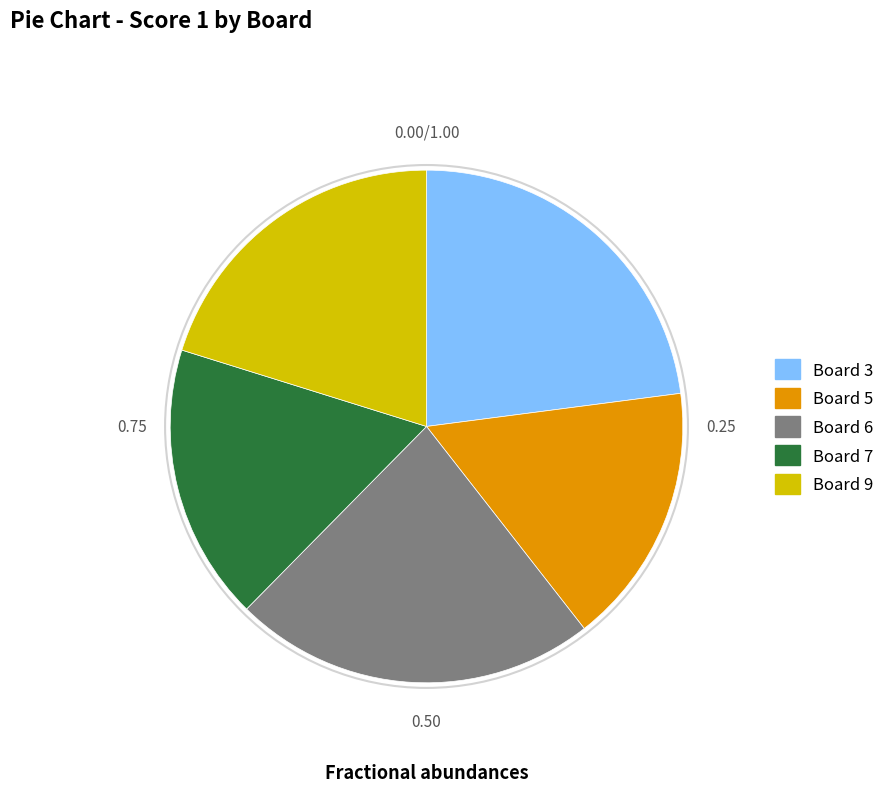

Which category has the smallest portion of the pie?

Board 5